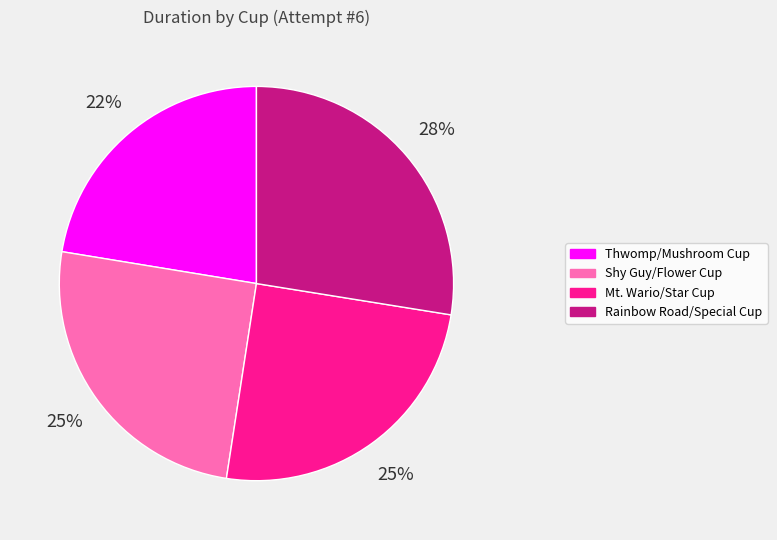

How many segments does this pie chart have?

4